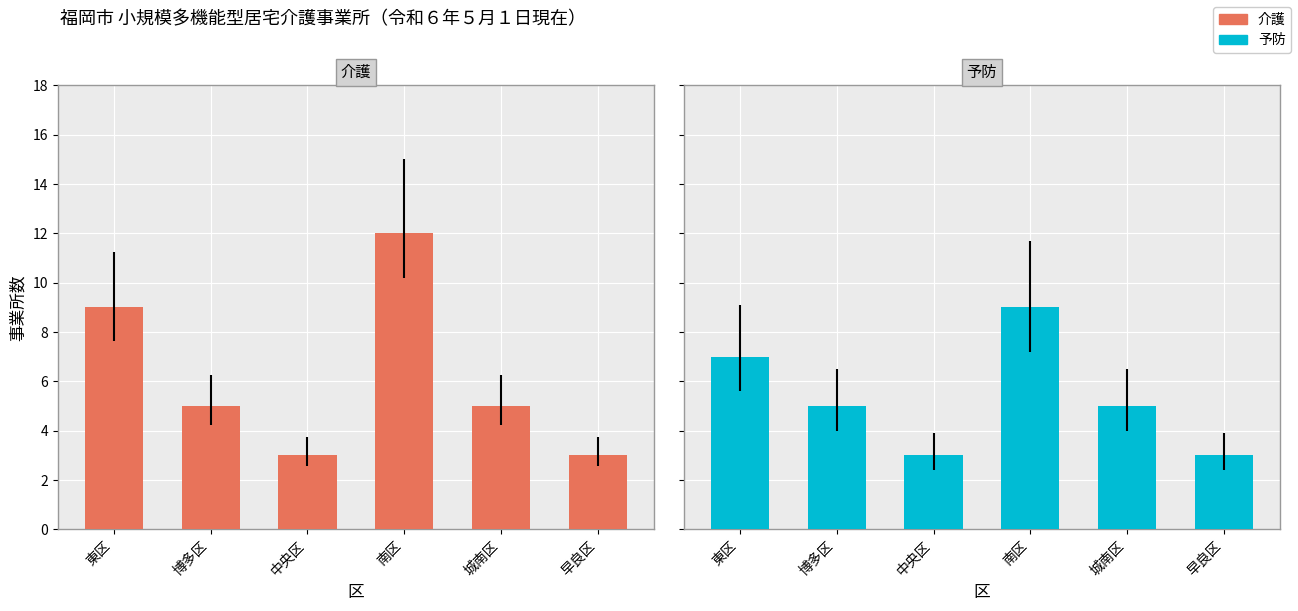

Rank the series at 東区 from highest to lowest value.

介護, 予防